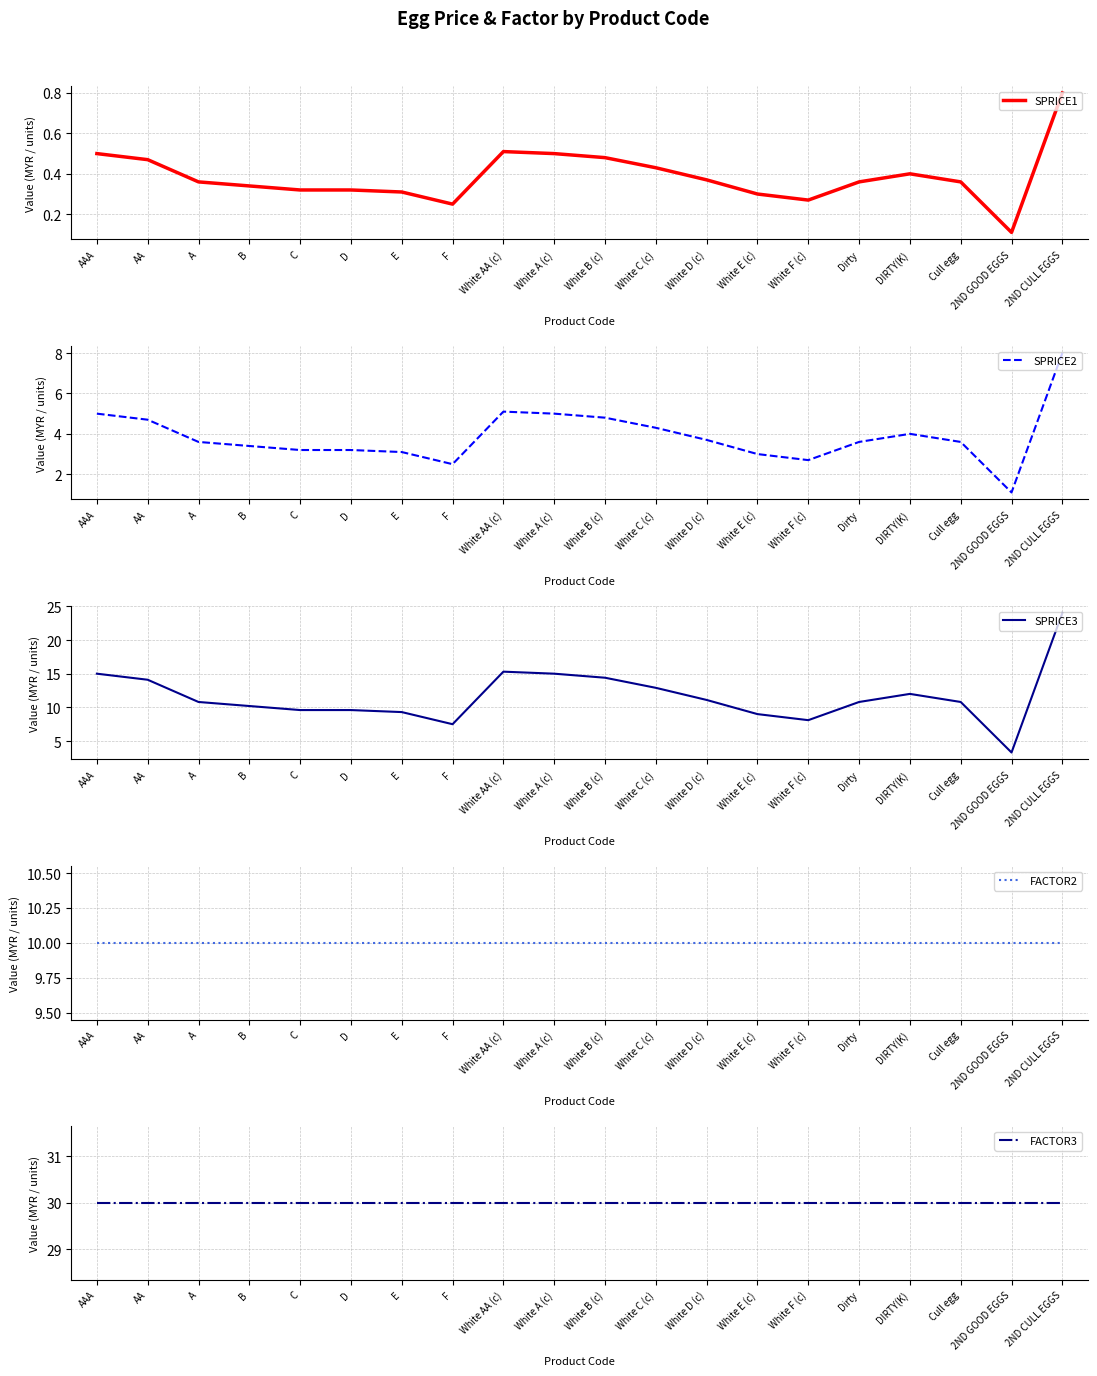

At how many categories does at least one series exceed 28?

20